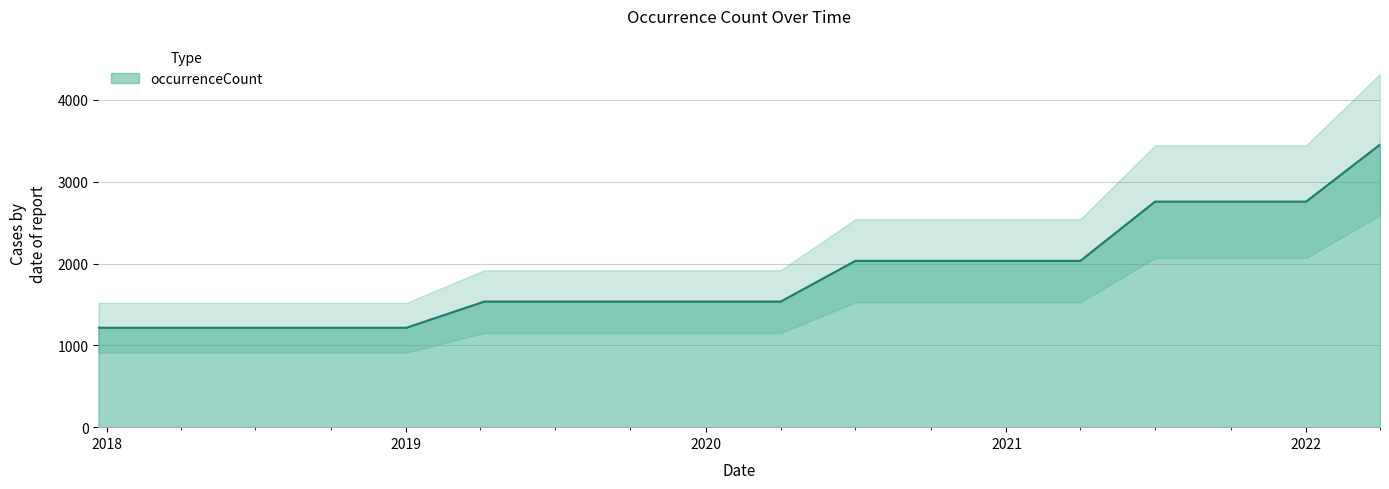

How many values are between 1215 and 2033?

14